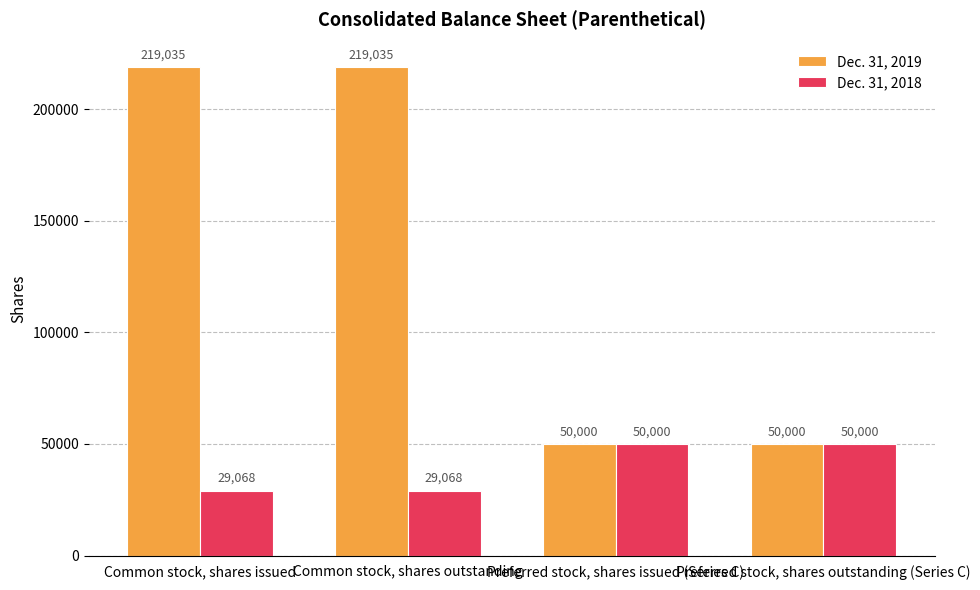

What is the greatest value displayed?

219035